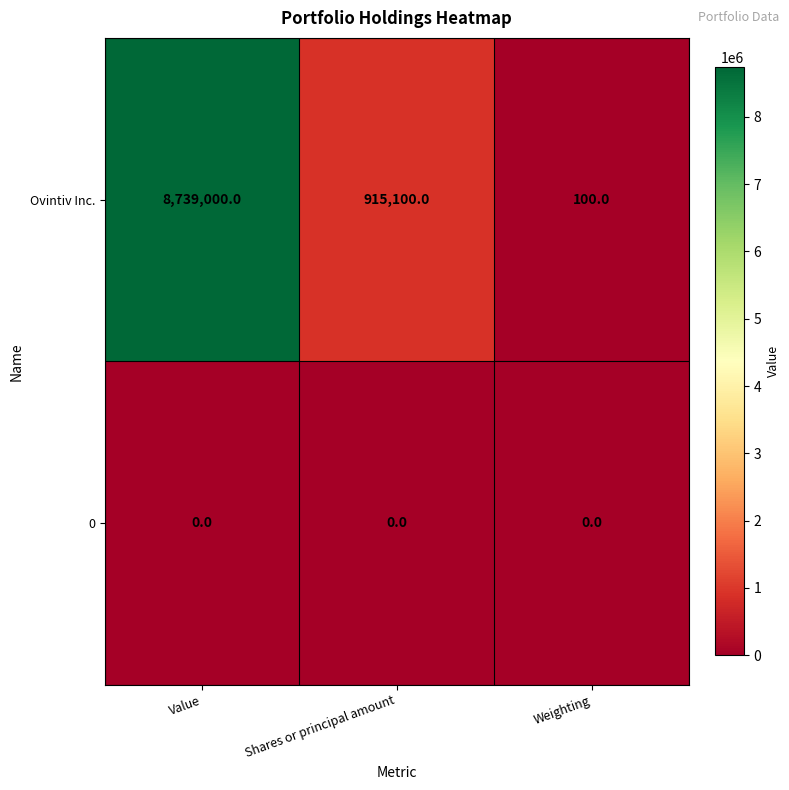

Is it true that 0 equals 0 at Shares or principal amount?

True